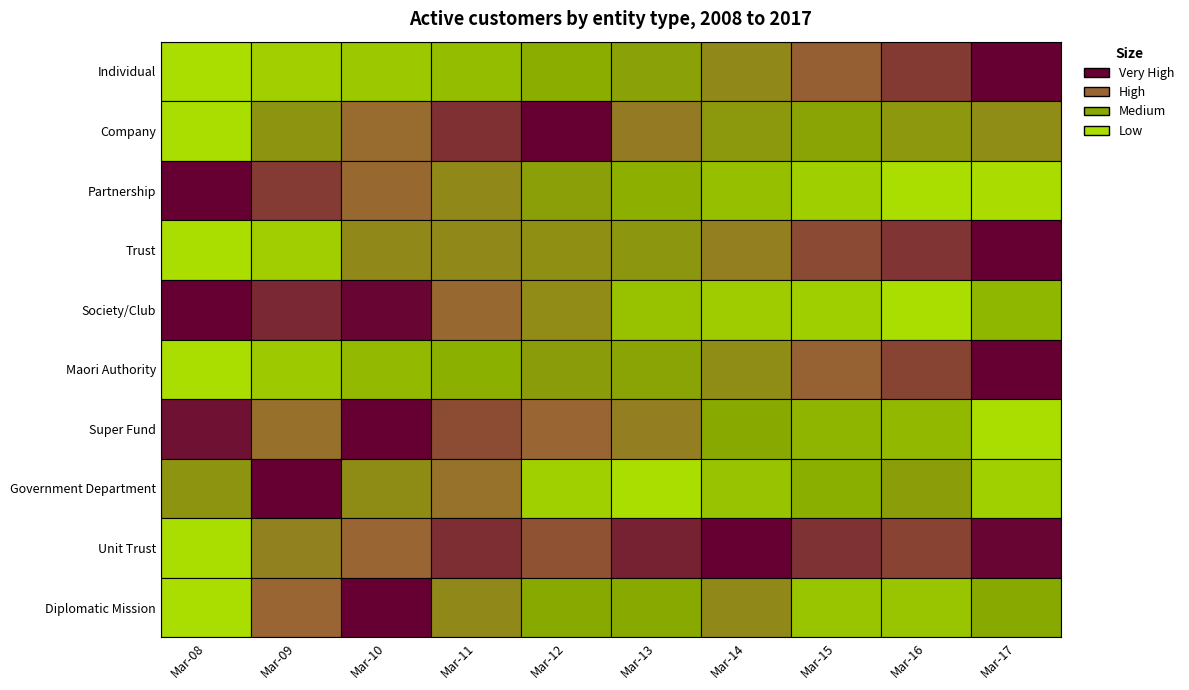

List the labels in order of Trust value, smallest first.

Mar-08, Mar-09, Mar-13, Mar-12, Mar-10, Mar-11, Mar-14, Mar-15, Mar-16, Mar-17